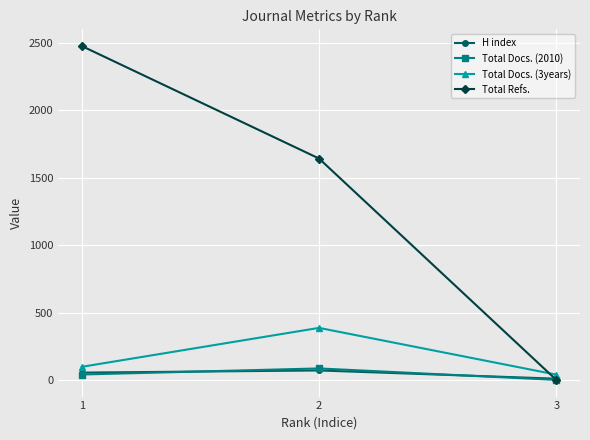

What is the lowest value of the Total Docs. (3years) series?

39